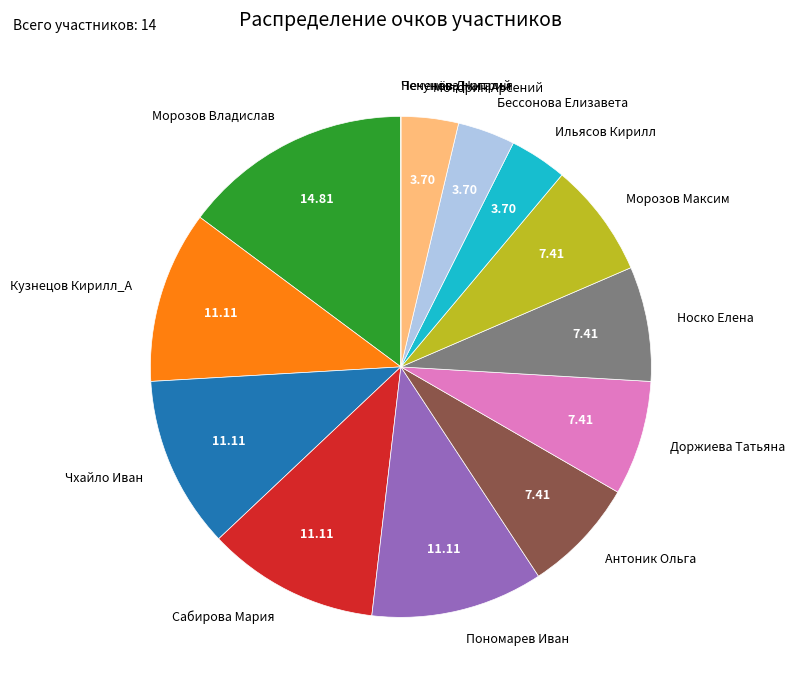

Is Антоник Ольга the majority of the pie?

No